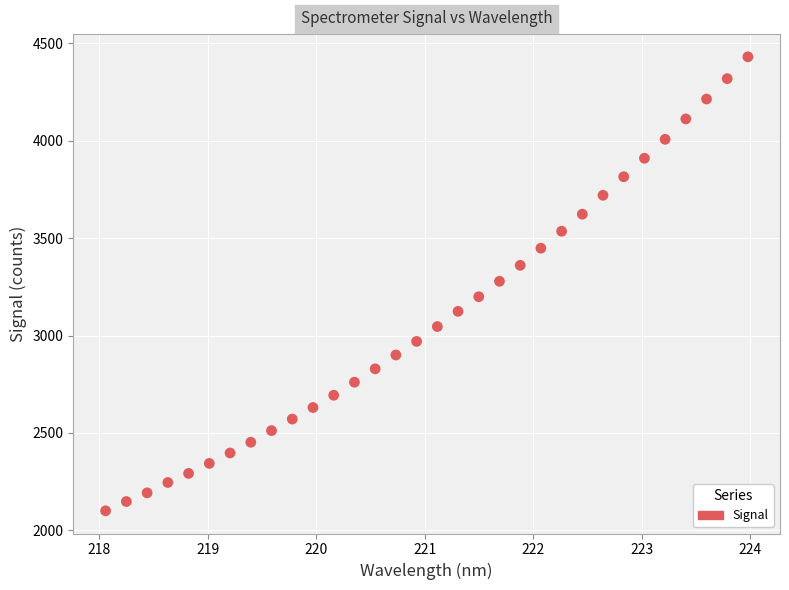

What is the range of X values (max minus min)?

5.9